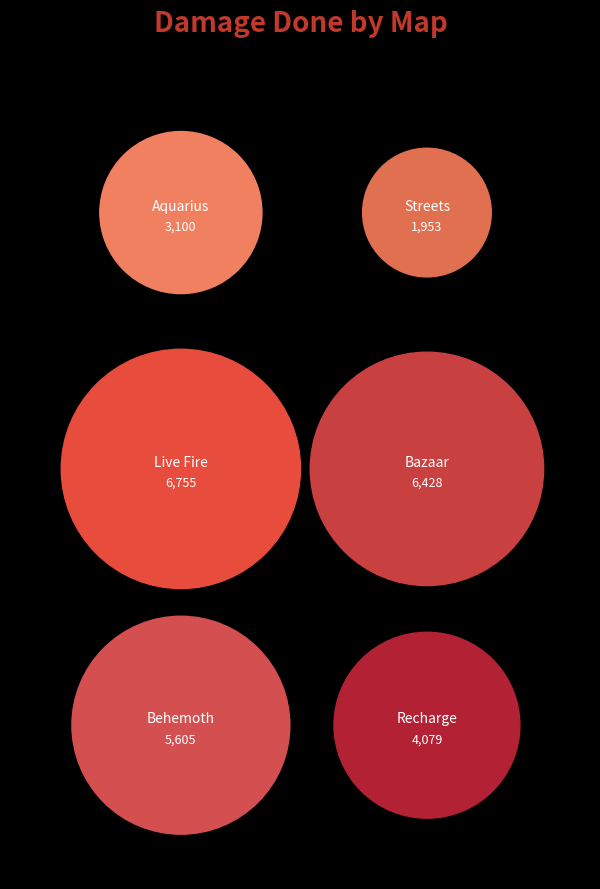

Is Behemoth the majority of the pie?

No